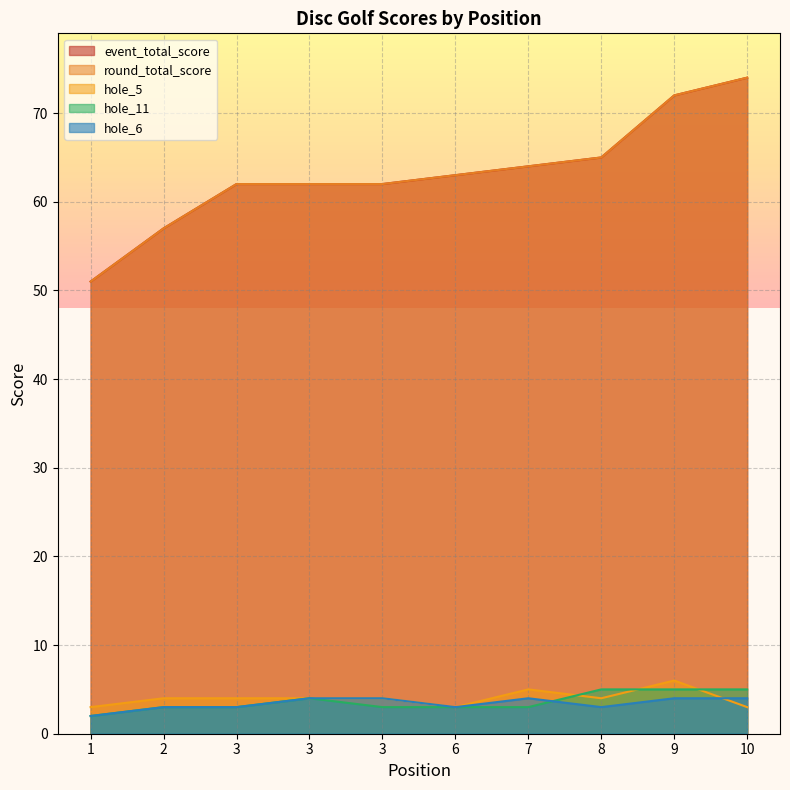

What is the sum of the event_total_score values at 3 and 8?

127